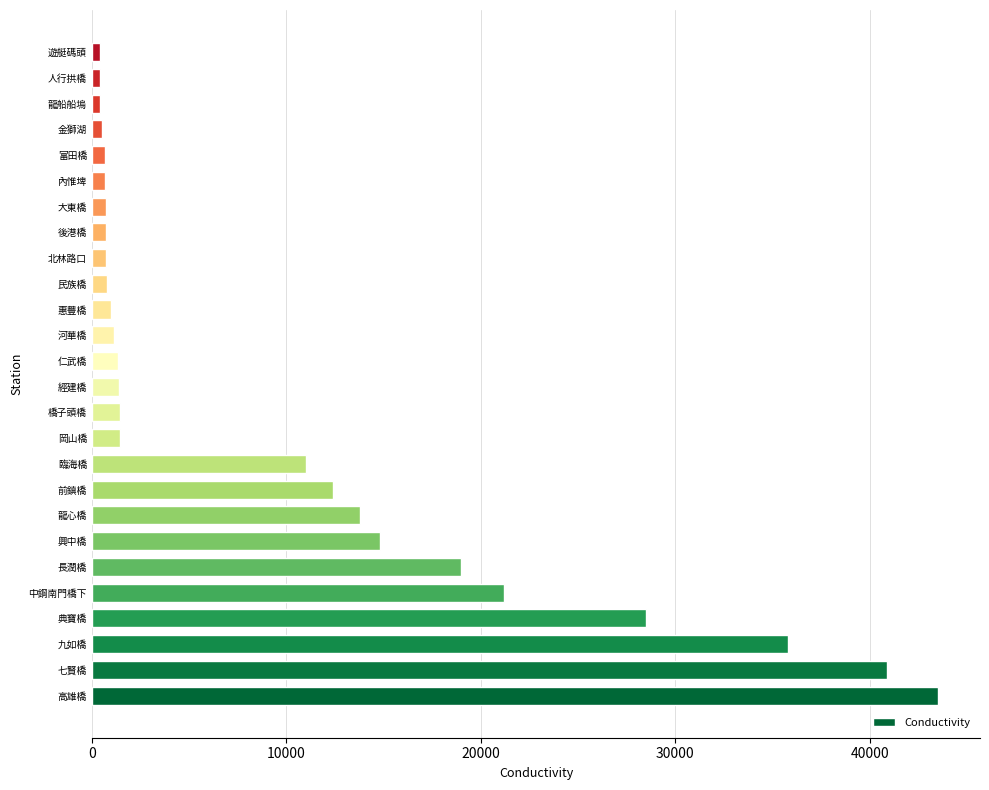

What is the greatest value displayed?

43500